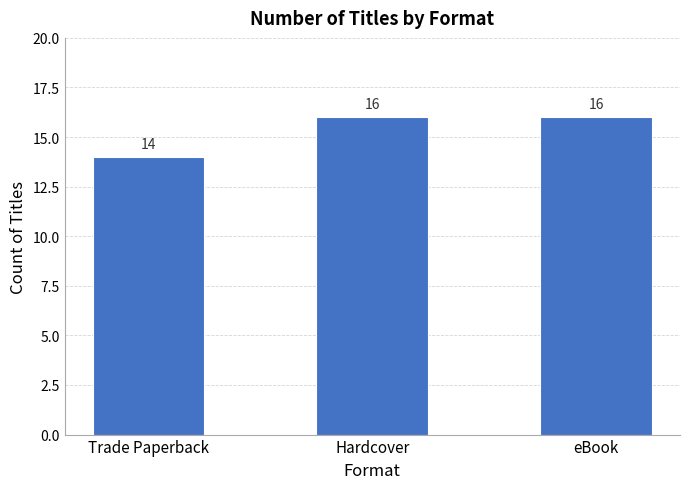

How many values are between 14 and 16?

3